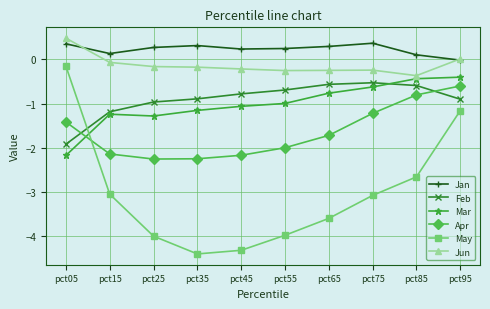

Is the value of Mar at pct95 greater than the value of Jan at pct25?

No